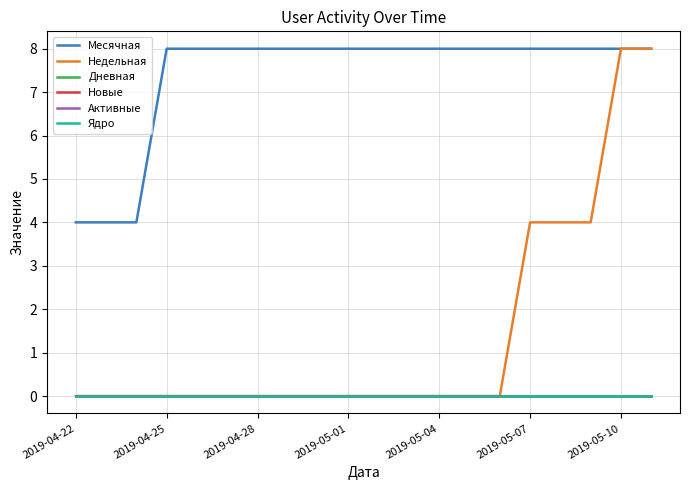

Does the chart display data point markers on the line(s)?

No